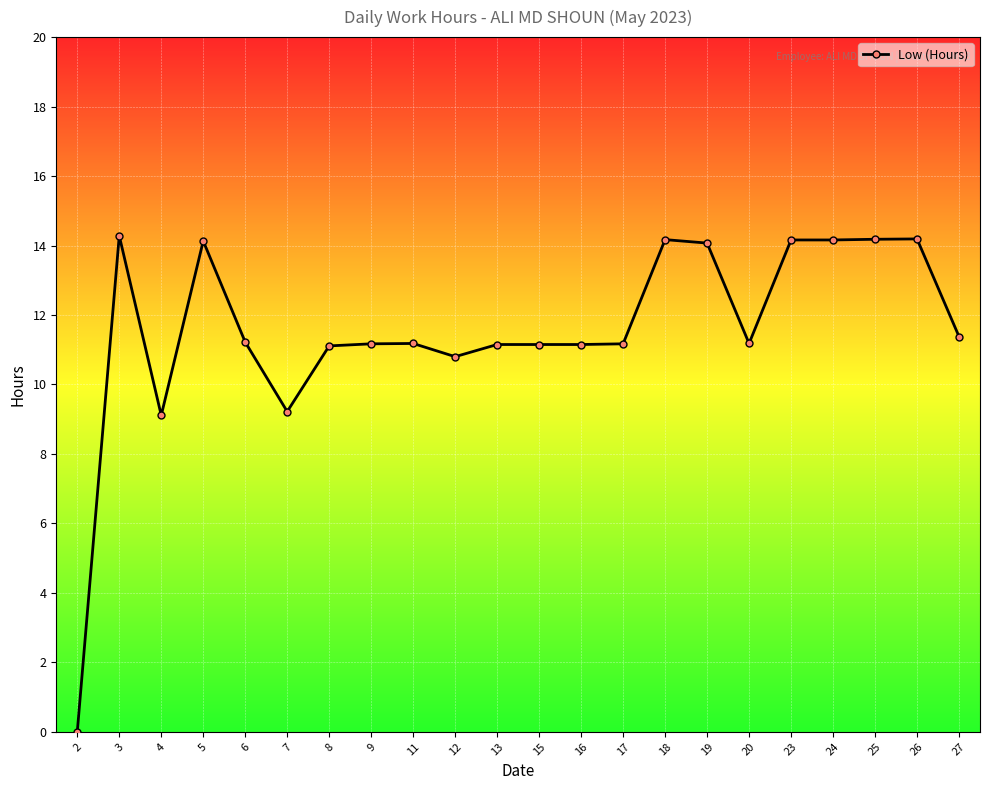

At which category does the chart reach its minimum across all series?

2